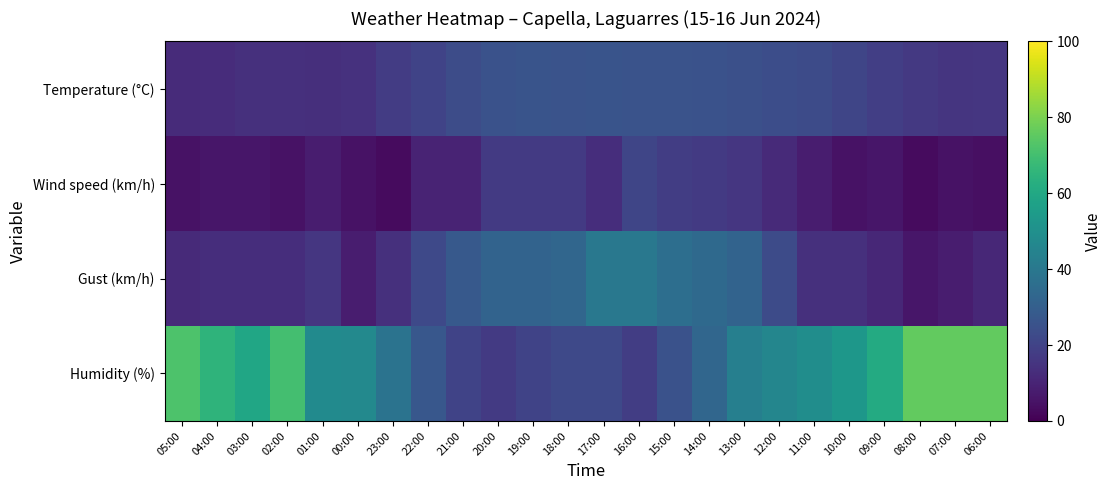

Reading left to right, what are all the values shown in this chart?

Temperature (°C): 05:00=12.2	04:00=12.5	03:00=13.7	02:00=13.9	01:00=13.6	00:00=14.2	23:00=17.6	22:00=20.0	21:00=23.4	20:00=25.2	19:00=25.8	18:00=25.7	17:00=25.9	16:00=25.7	15:00=25.4	14:00=25.2	13:00=24.5	12:00=23.7	11:00=22.7	10:00=20.8	09:00=18.6	08:00=16.7	07:00=15.6	06:00=15.7
Wind speed (km/h): 05:00=5.0	04:00=6.0	03:00=6.0	02:00=5.0	01:00=8.0	00:00=5.0	23:00=3.0	22:00=10.0	21:00=10.0	20:00=17.0	19:00=17.0	18:00=17.0	17:00=13.0	16:00=21.0	15:00=18.0	14:00=17.0	13:00=16.0	12:00=12.0	11:00=8.0	10:00=5.0	09:00=6.0	08:00=3.0	07:00=5.0	06:00=4.0
Gust (km/h): 05:00=12.0	04:00=13.0	03:00=13.0	02:00=13.0	01:00=16.0	00:00=8.0	23:00=14.0	22:00=22.0	21:00=28.0	20:00=32.0	19:00=32.0	18:00=33.0	17:00=40.0	16:00=40.0	15:00=36.0	14:00=34.0	13:00=32.0	12:00=23.0	11:00=14.0	10:00=14.0	09:00=11.0	08:00=6.0	07:00=8.0	06:00=11.0
Humidity (%): 05:00=72.0	04:00=65.0	03:00=59.0	02:00=70.0	01:00=48.0	00:00=47.0	23:00=38.0	22:00=27.0	21:00=20.0	20:00=17.0	19:00=20.0	18:00=22.0	17:00=22.0	16:00=18.0	15:00=25.0	14:00=33.0	13:00=43.0	12:00=46.0	11:00=49.0	10:00=53.0	09:00=61.0	08:00=76.0	07:00=76.0	06:00=76.0